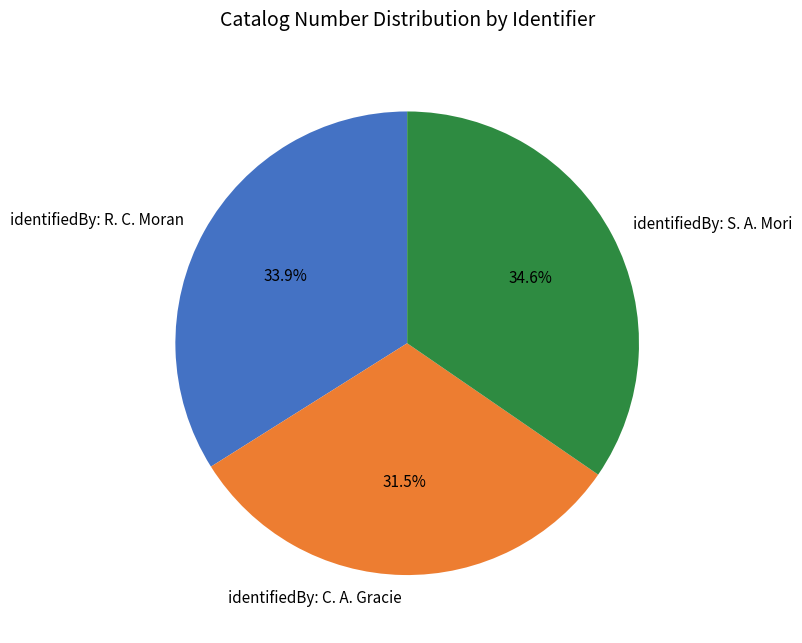

Count the number of slices in the pie.

3